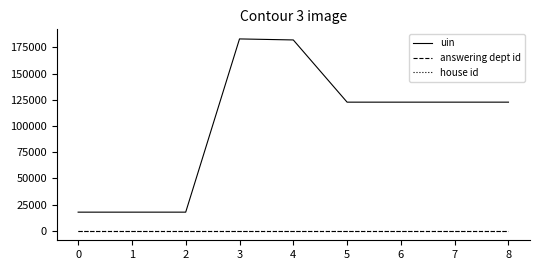

Which series has the widest spread of values?

uin